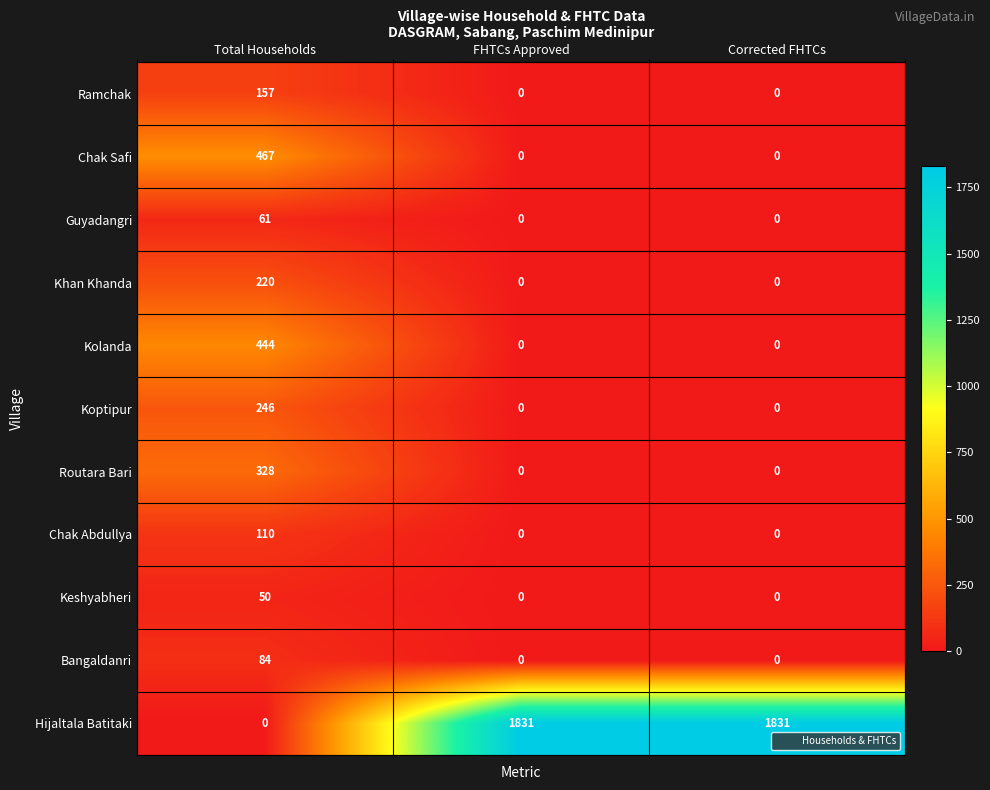

At which category is the sum across all series the highest?

Total Households